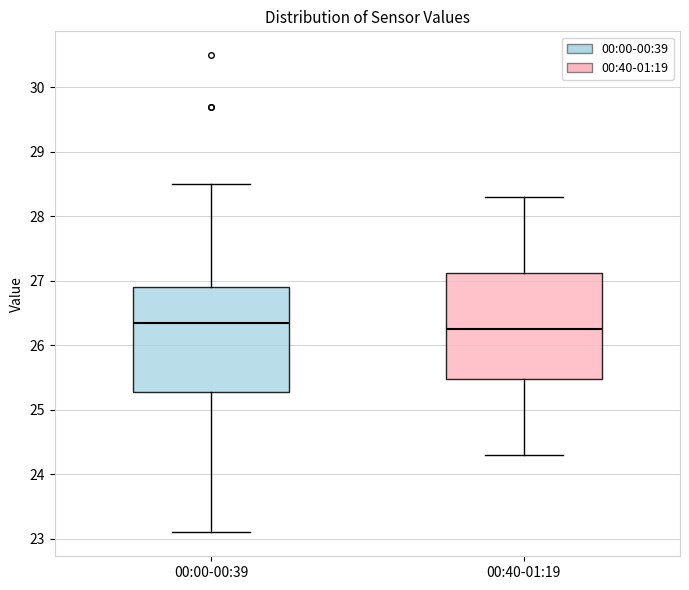

Where is the lower edge of the box for 00:40-01:19 on the y-axis? The values are not printed on the chart, so give them approximately, as read against the axis.

25.5